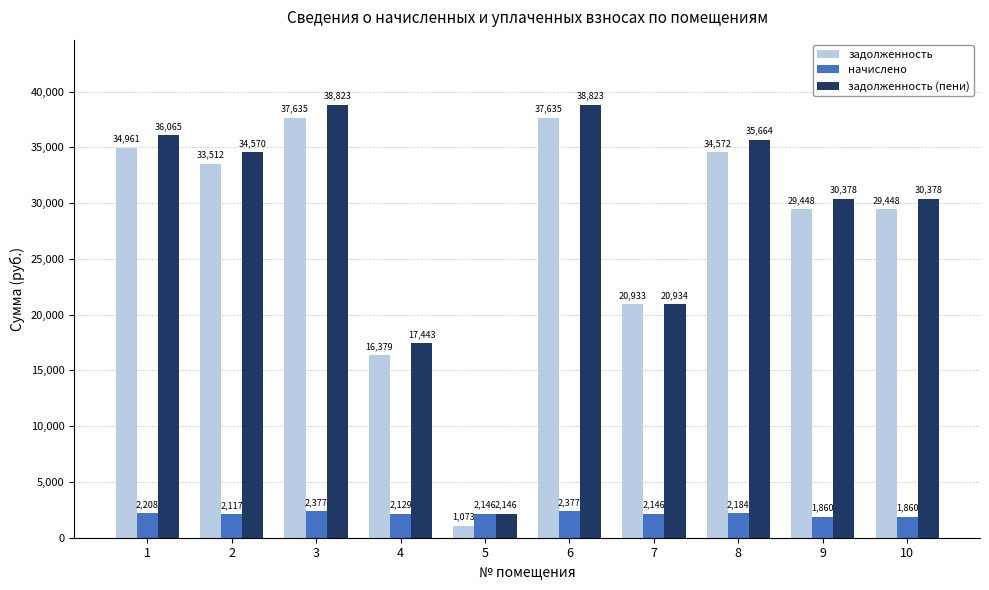

Is the value of задолженность at 1 greater than the value of задолженность (пени) at 7?

Yes